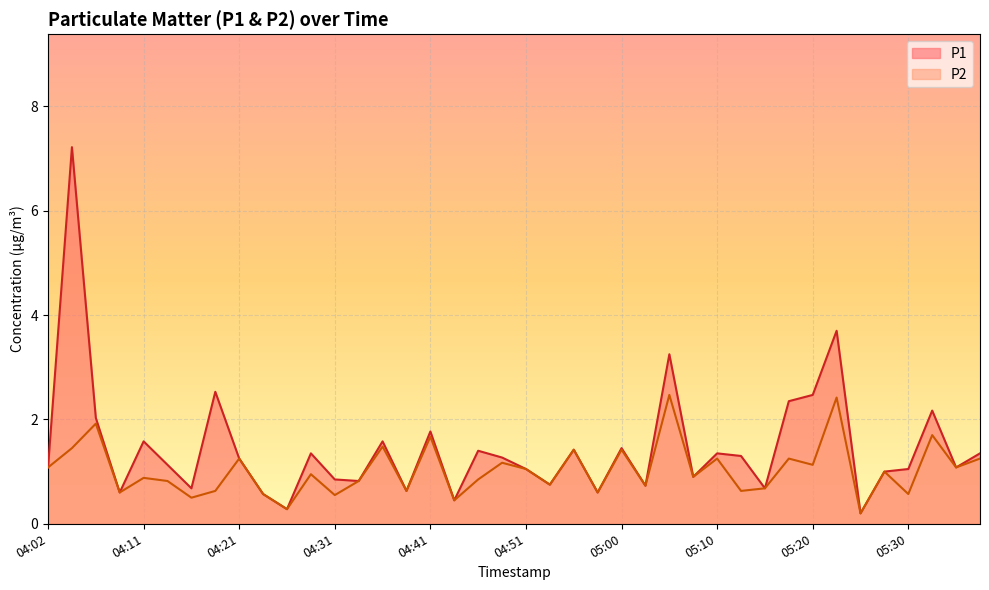

At how many categories does at least one series exceed 7?

1